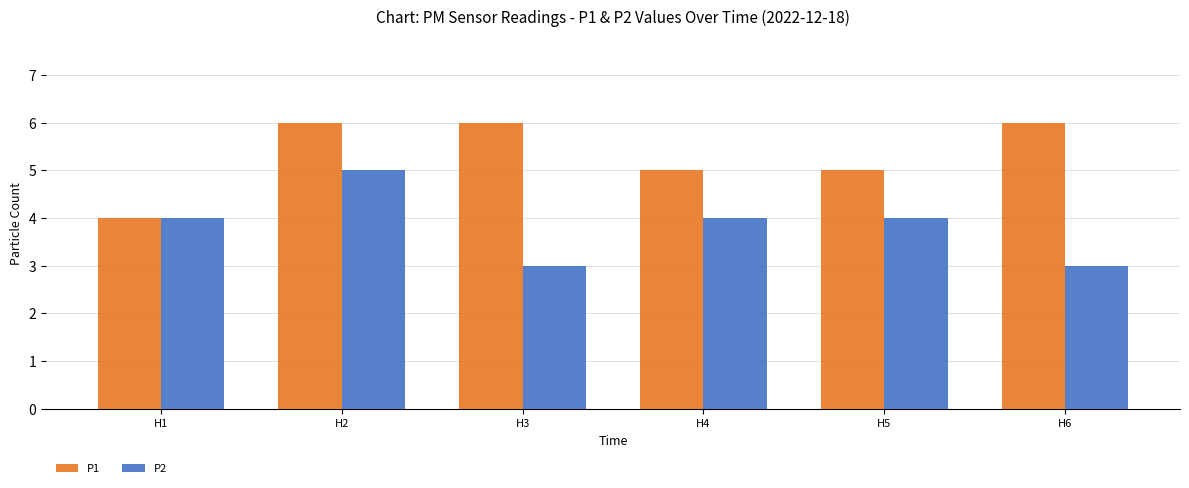

Reading right to left, list all the values displayed in this chart.

P1: H6=6	H5=5	H4=5	H3=6	H2=6	H1=4
P2: H6=3	H5=4	H4=4	H3=3	H2=5	H1=4